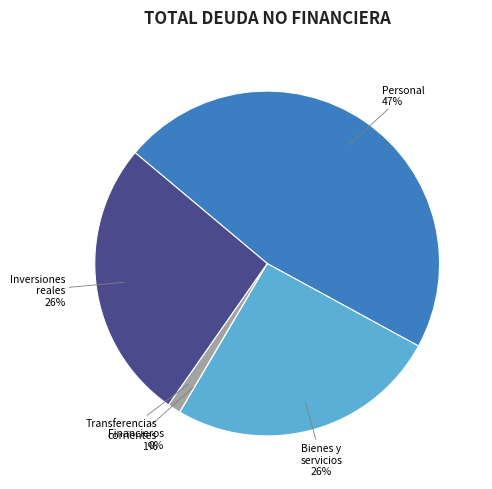

Is there any slice that represents more than half of the pie?

No